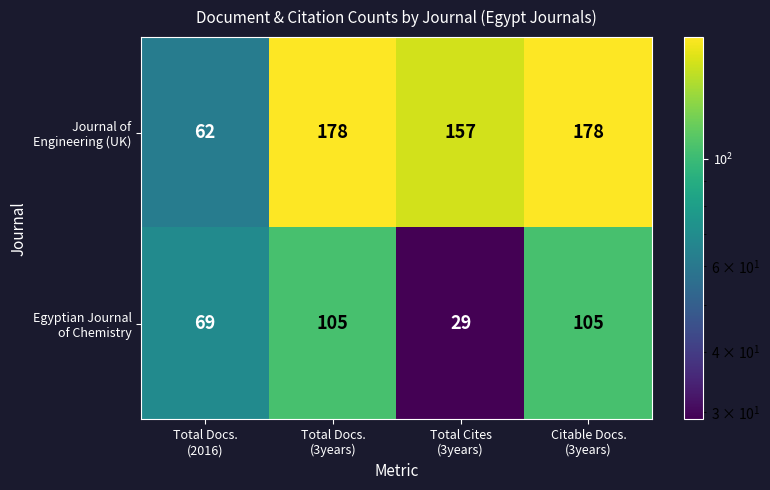

At how many categories does at least one series exceed 39?

4